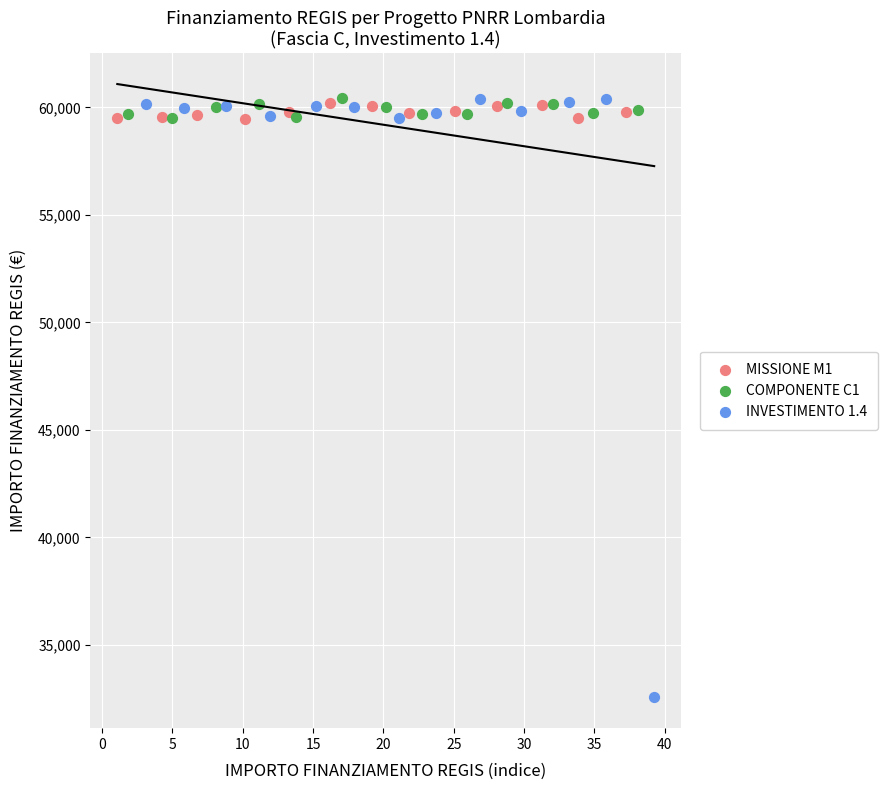

Which series has the widest spread of Y values?

INVESTIMENTO 1.4